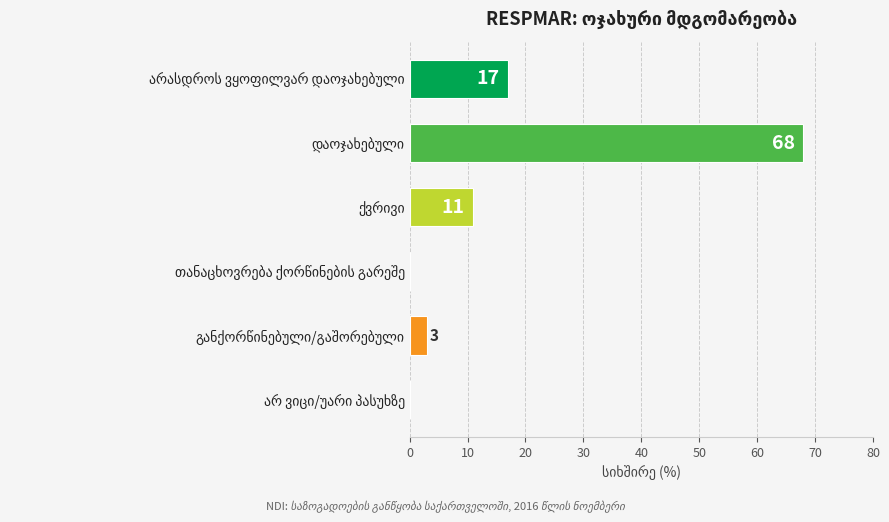

How many series are shown in this chart?

1